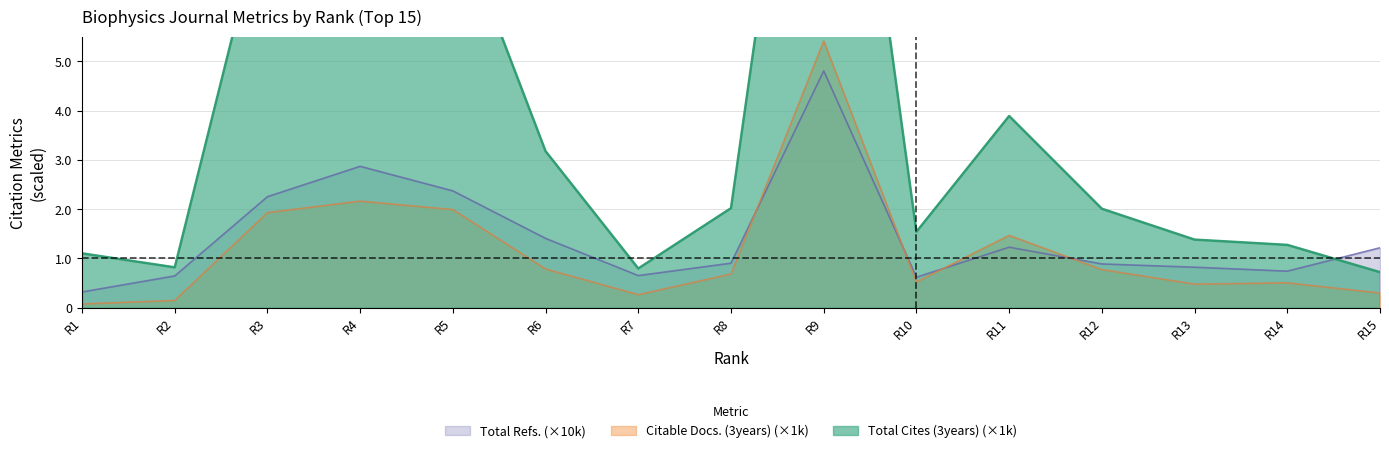

What are all the series names shown in the legend?

Total Cites (3years), Citable Docs. (3years), Total Refs.